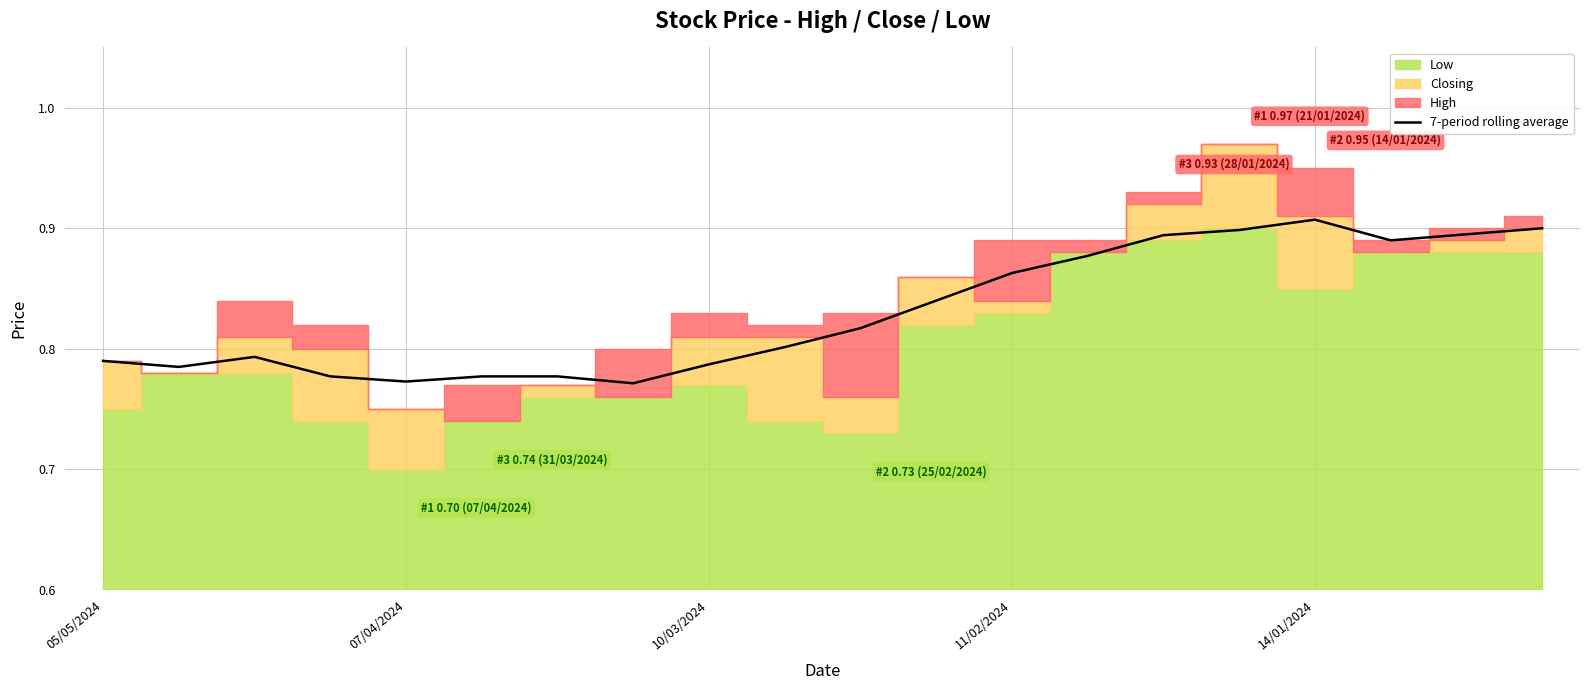

What is the change in value from 6 to 11?

+0.1